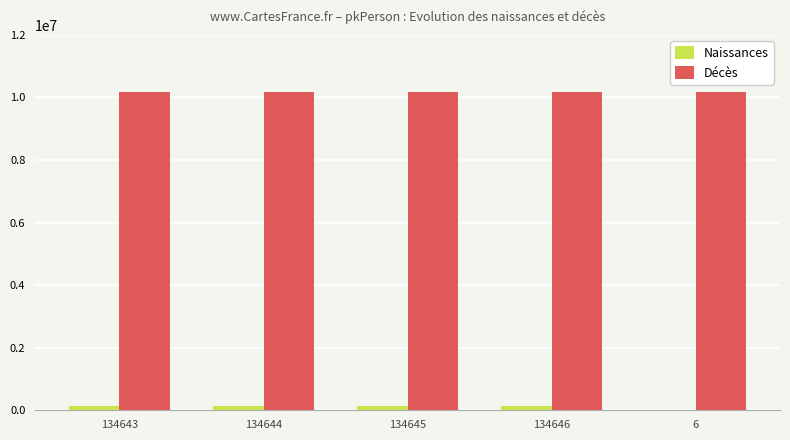

What is the maximum value shown in the chart?

10182603